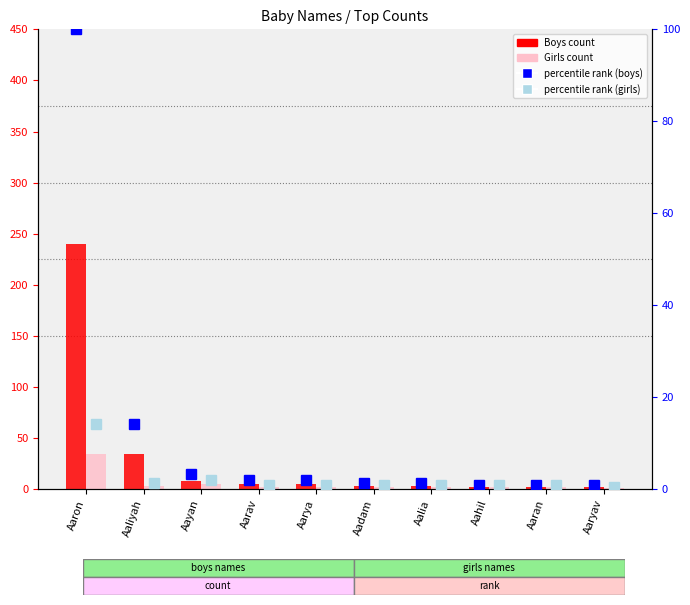

At which label is Boys count closest to 121?

Aaliyah